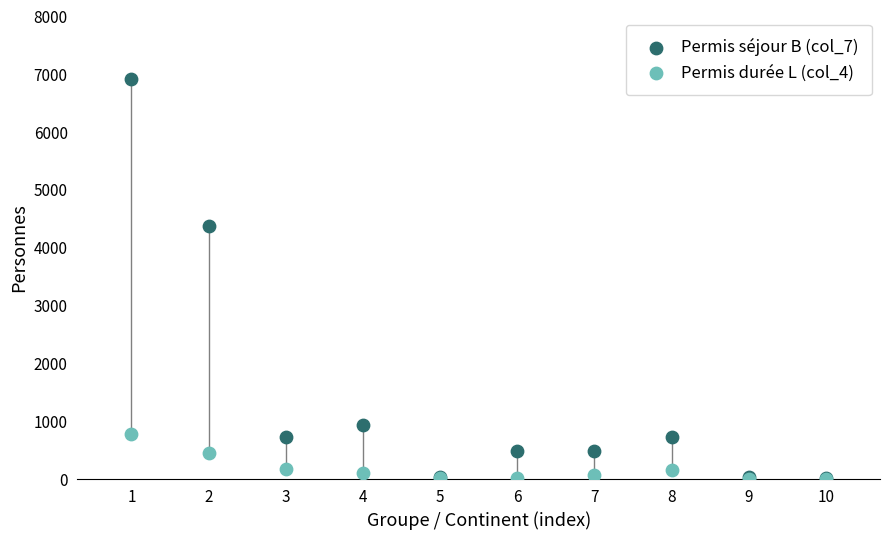

Across all series, what Y value is closest to 3457?

4374